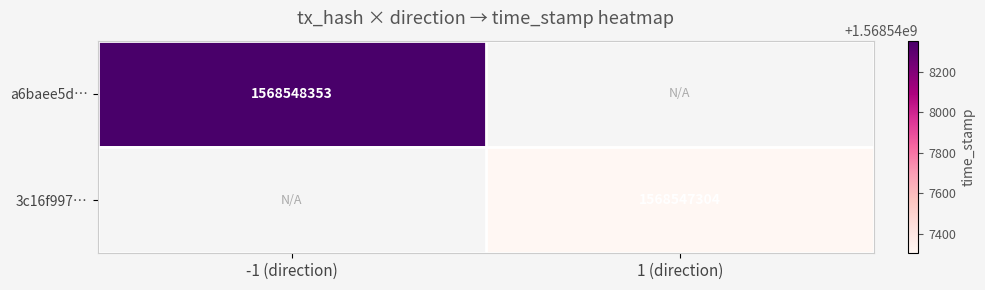

Reading left to right, extract all data points from this chart.

a6baee5d09011e5313409ac16157f83e605bb56: -1	1568548353
3c16f997570c728b1bf26edd2ce3cc74bb01877: 1	1568547304